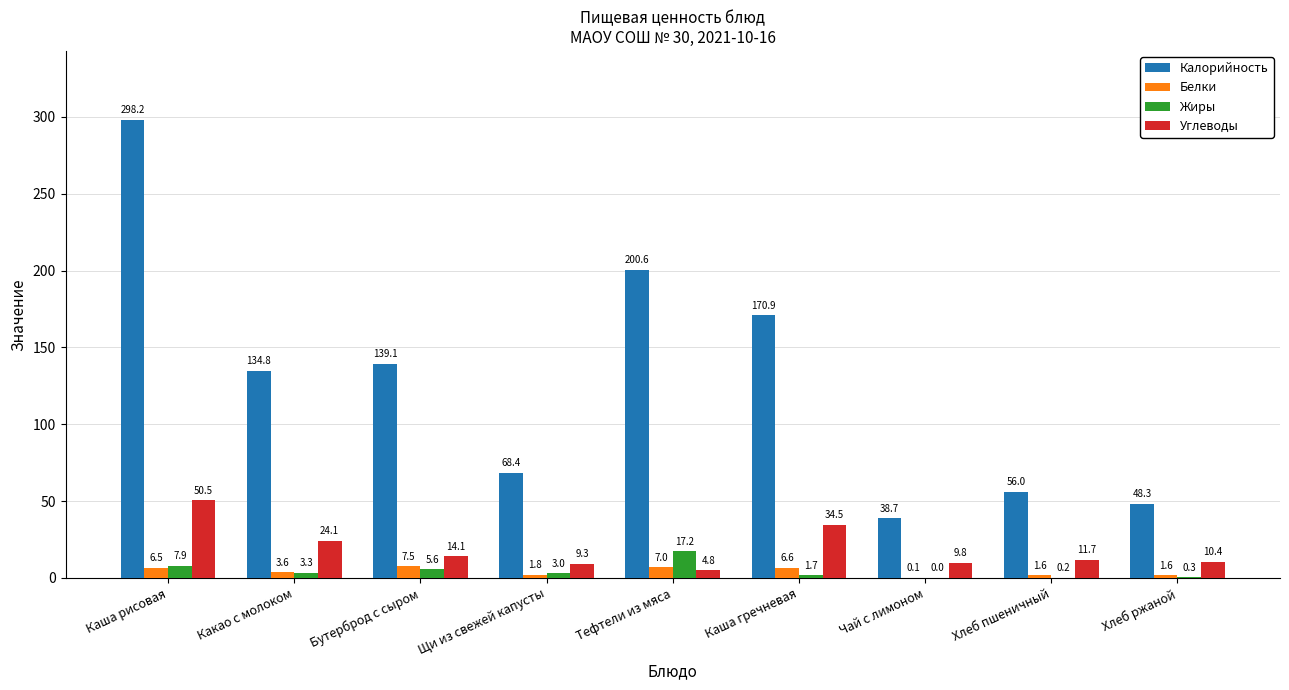

Which series changed the most between Каша гречневая and Хлеб пшеничный?

Калорийность